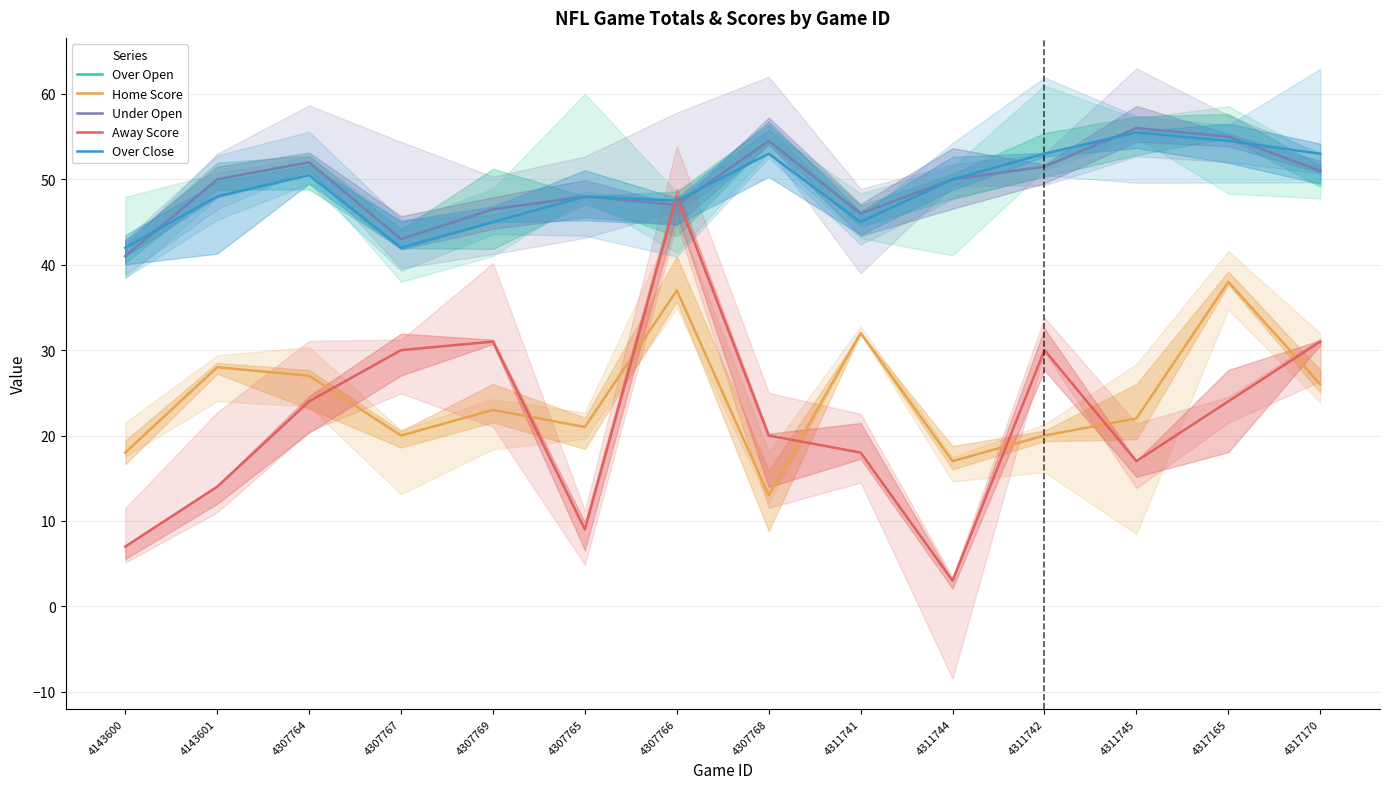

True or false: Over Close has more than 2 interior local peaks.

True